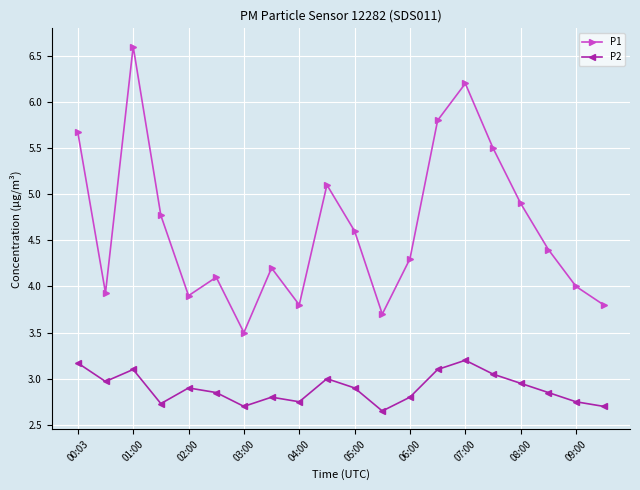

True or false: P1 and P2 intersect in this chart.

False